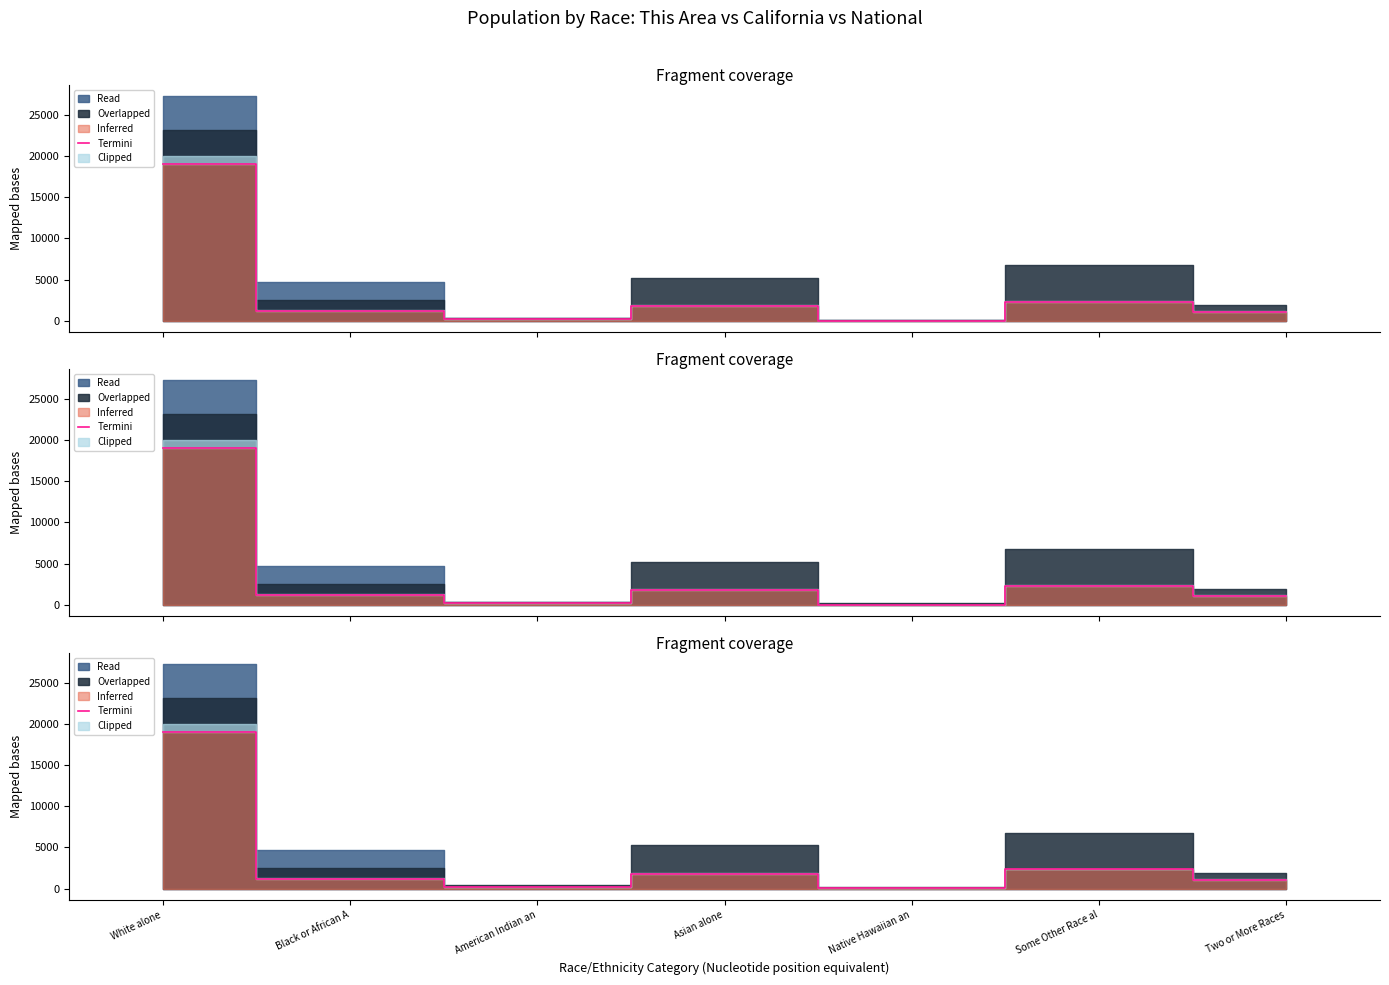

Reading left to right, what are all the values shown in this chart?

19049.1	1211.0	196.7	1813.0	26.6	2330.3	1085.0